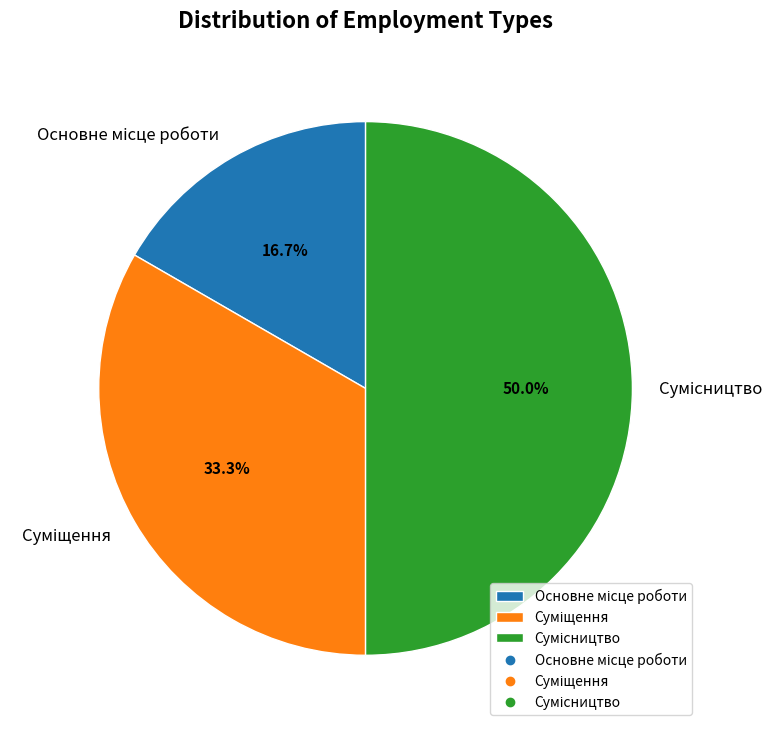

Which slice is the smallest?

Основне місце роботи